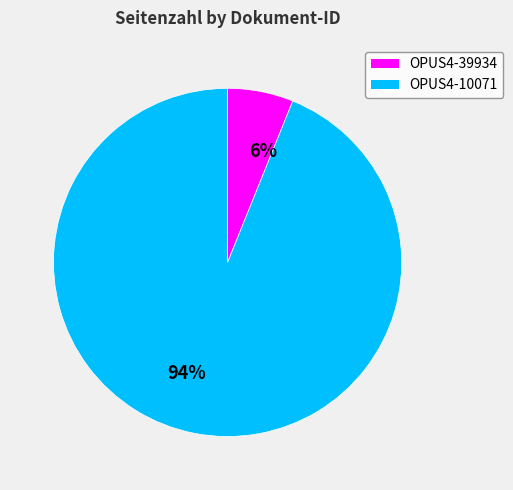

To the nearest percent, what portion does OPUS4-10071 represent?

94%